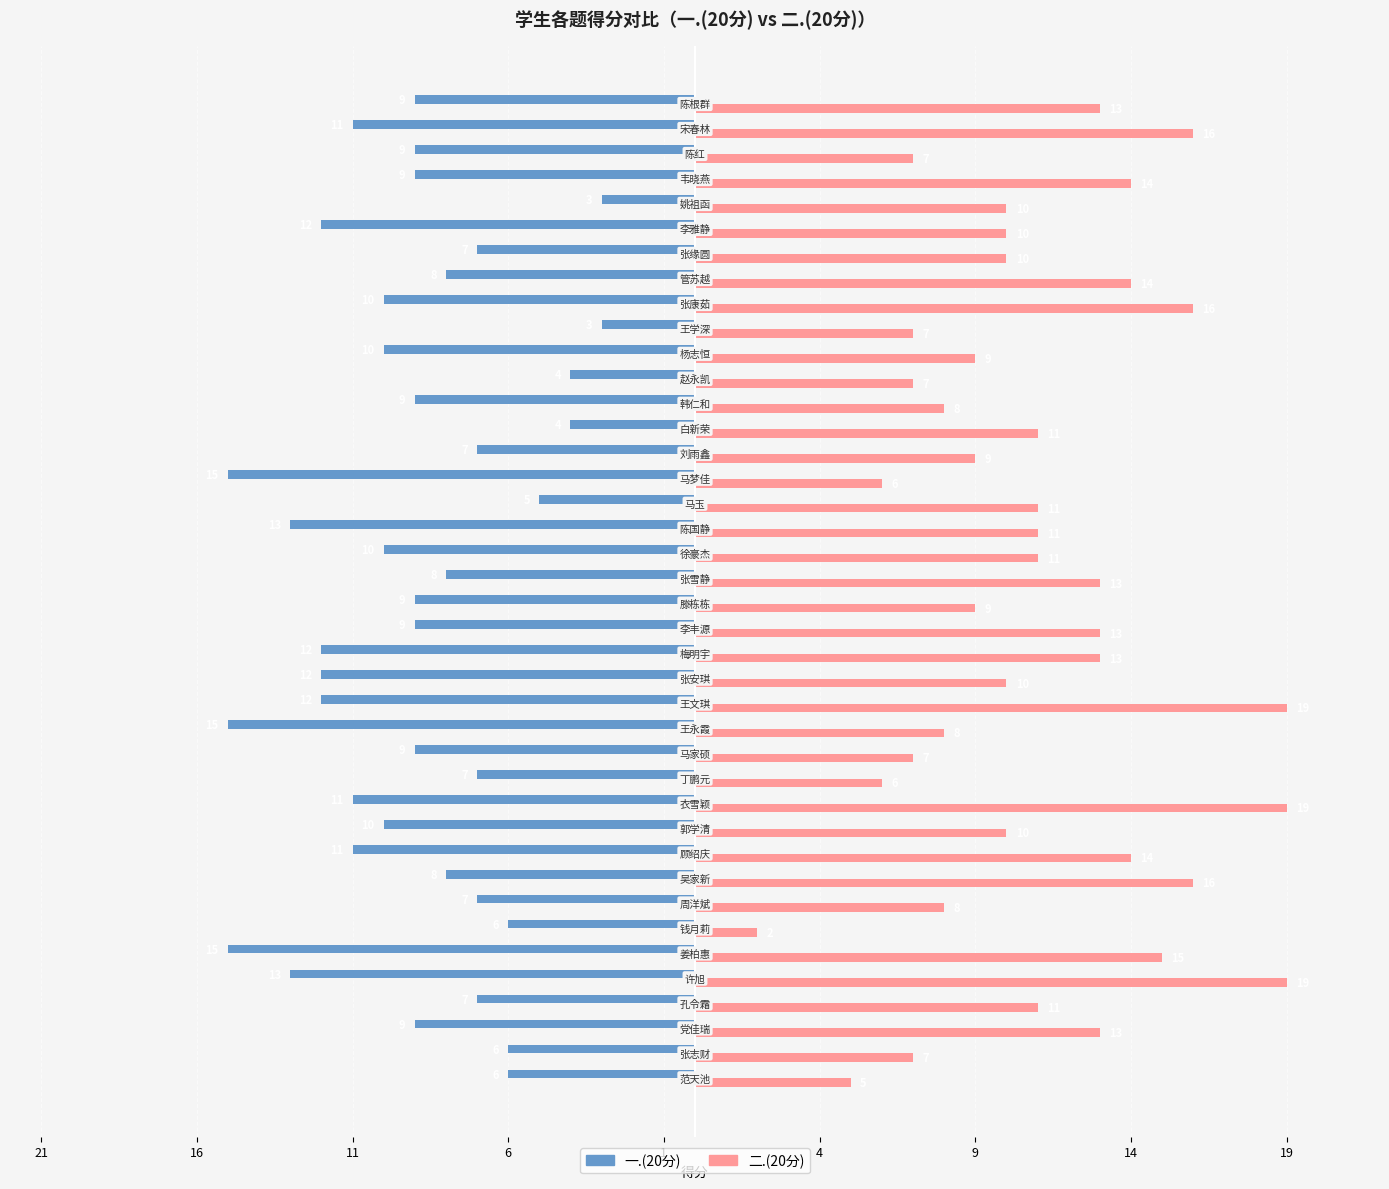

What are all the series names shown in the legend?

一.(20分), 二.(20分)